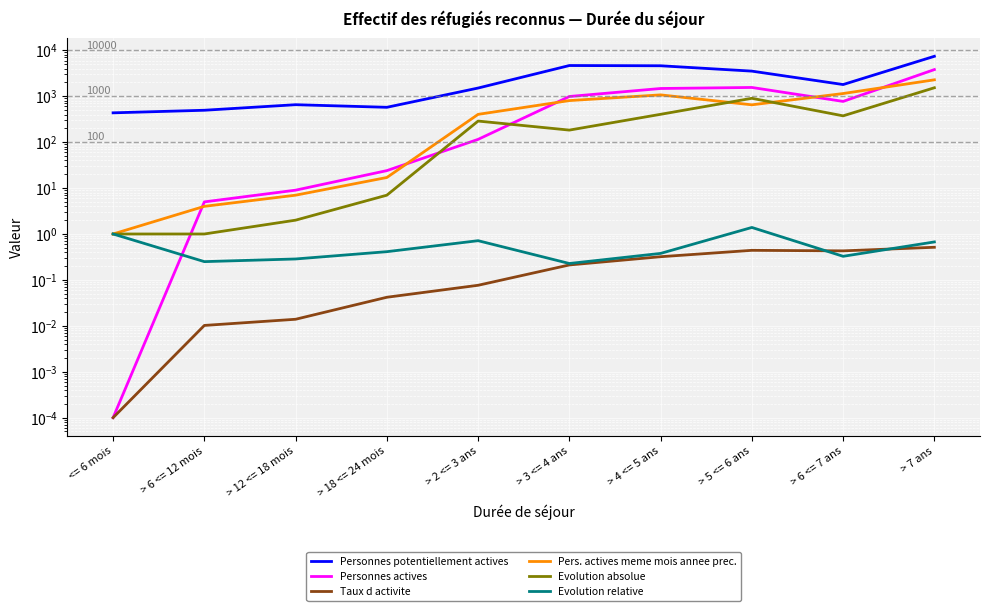

True or false: Personnes actives and Personnes potentiellement actives intersect in this chart.

False